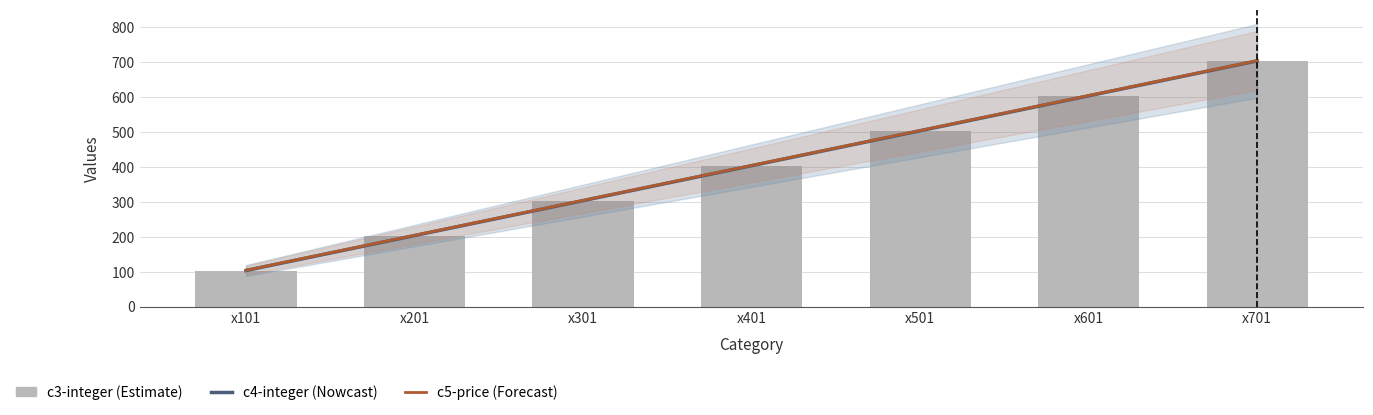

At which category does the chart reach its minimum across all series?

x101